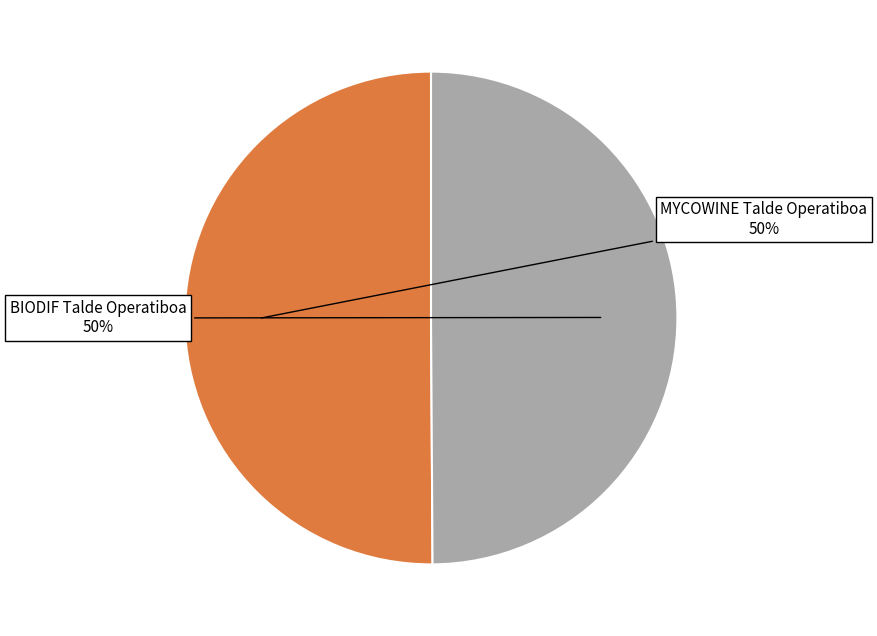

To the nearest percent, what is the average slice percentage?

50%